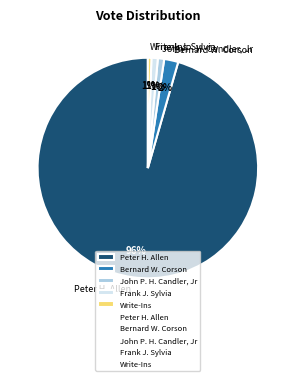

Which category has the biggest portion of the pie?

Peter H. Allen